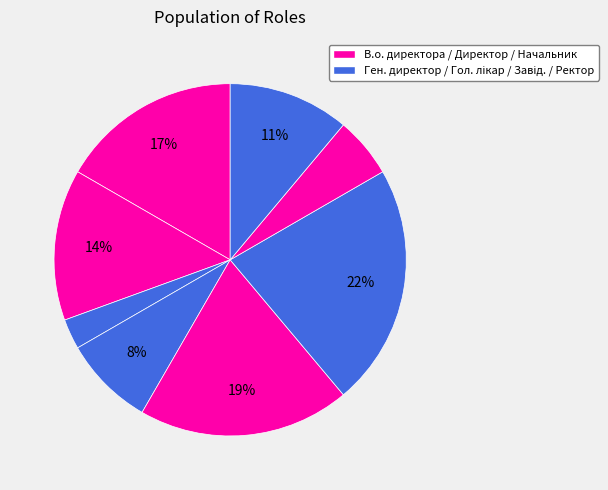

Does any single category account for the majority?

No